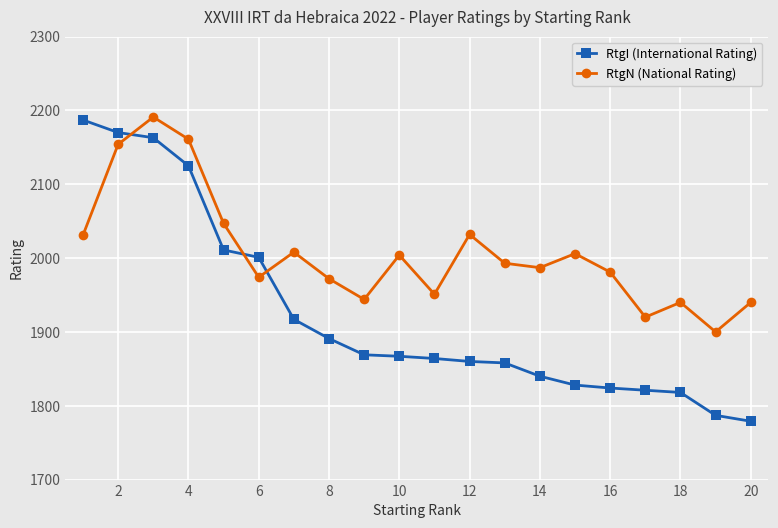

What is the maximum value for RtgN (National Rating)?

2191